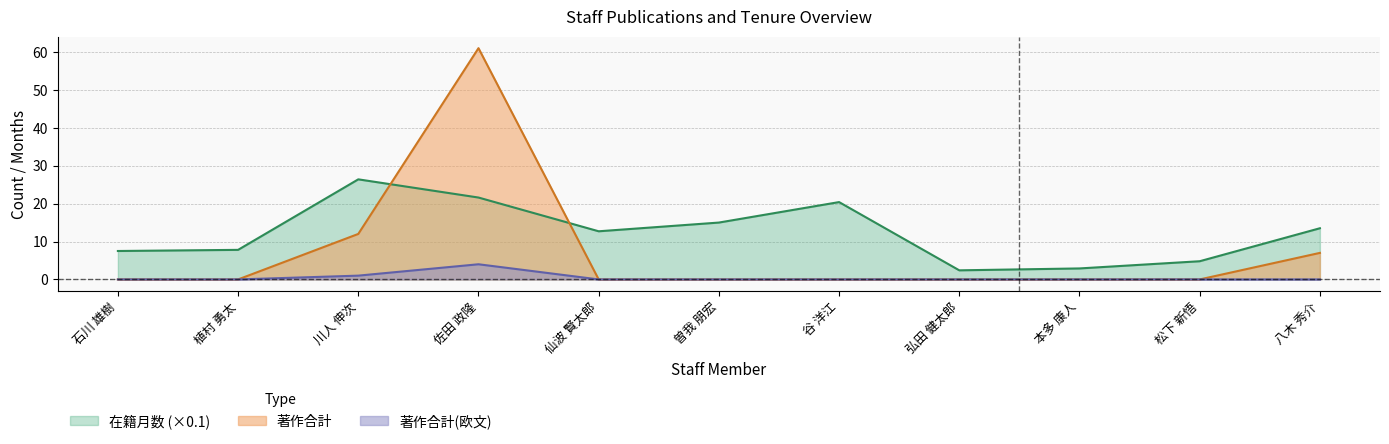

How many values in 著作合計 are above zero?

3